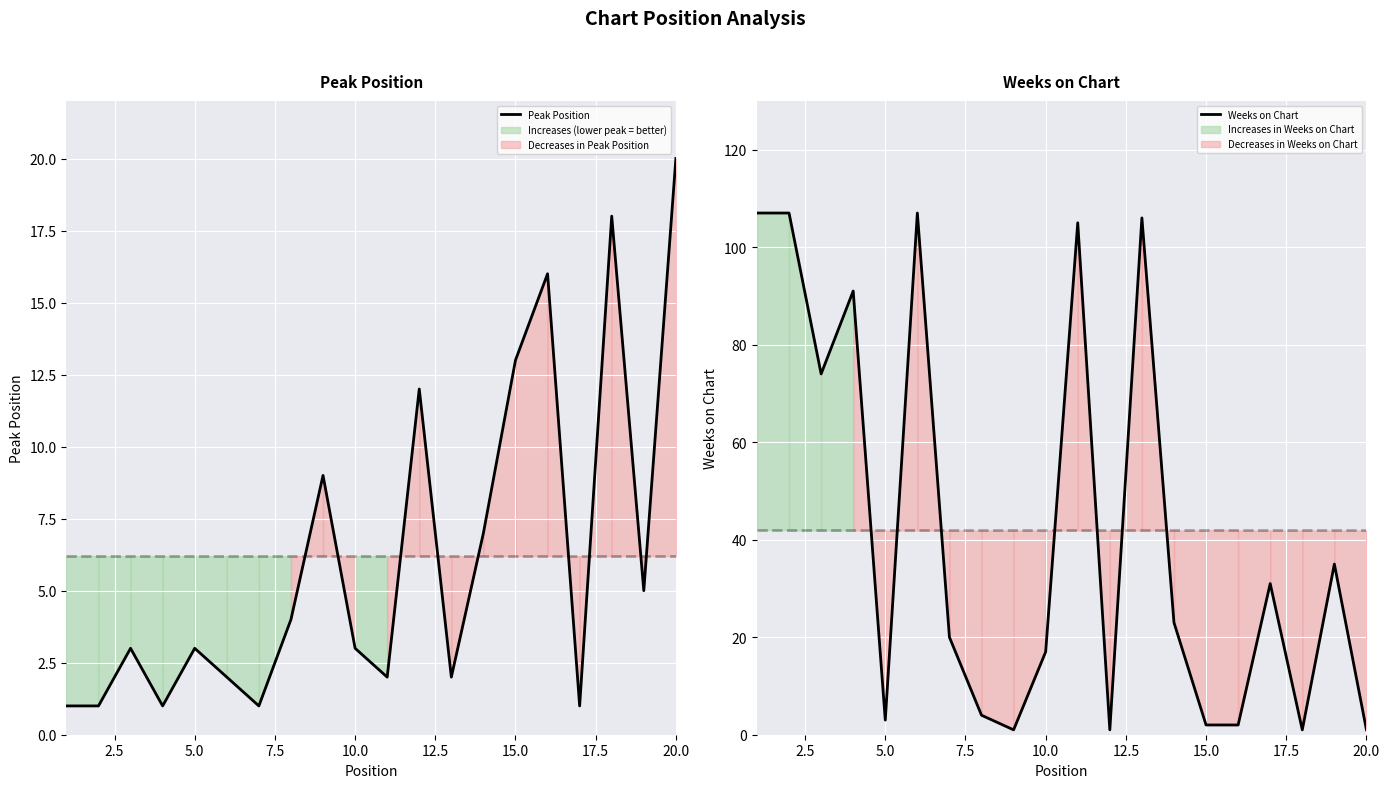

List the series in order of their peak value, highest first.

Weeks on Chart, Peak Position